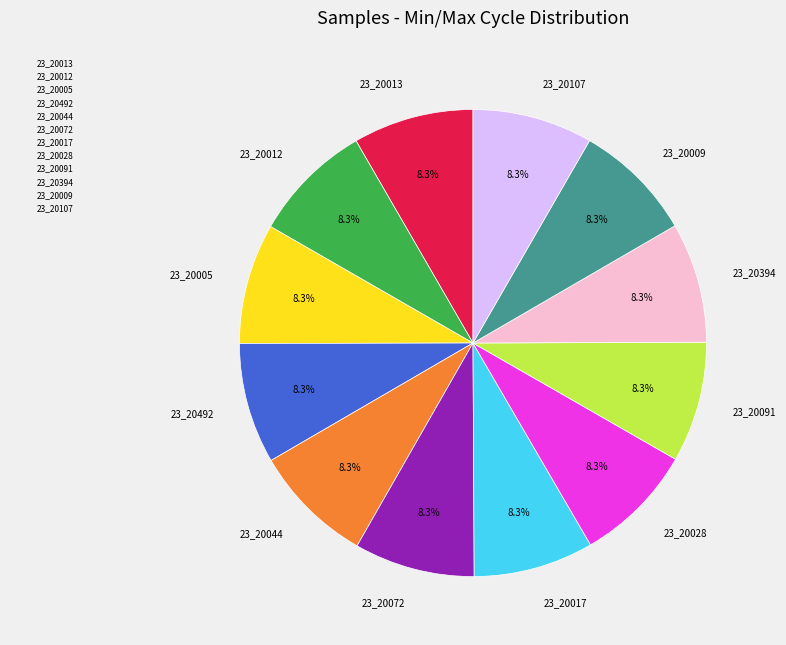

Combined, do 23_20072 and 23_20005 account for over 50%?

No